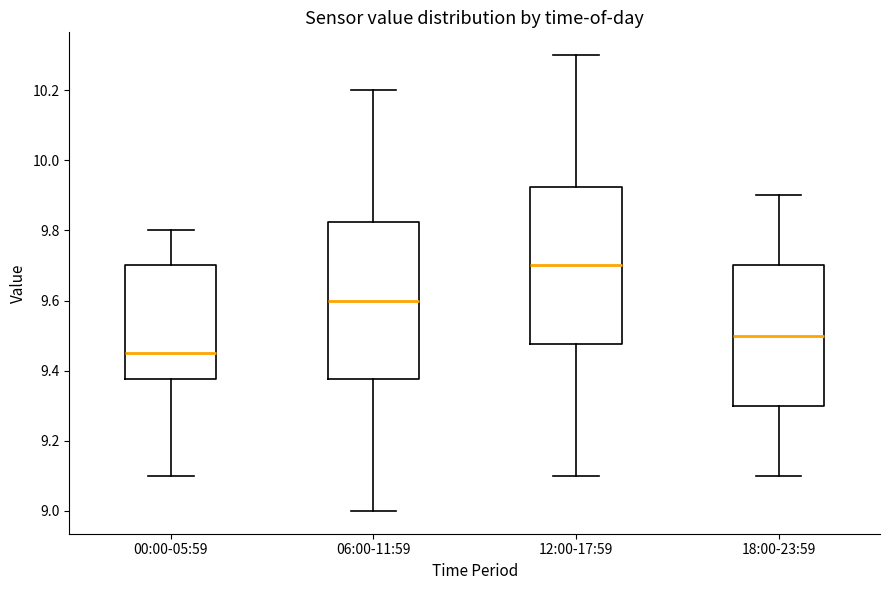

Which box's median line is the lowest?

00:00-05:59